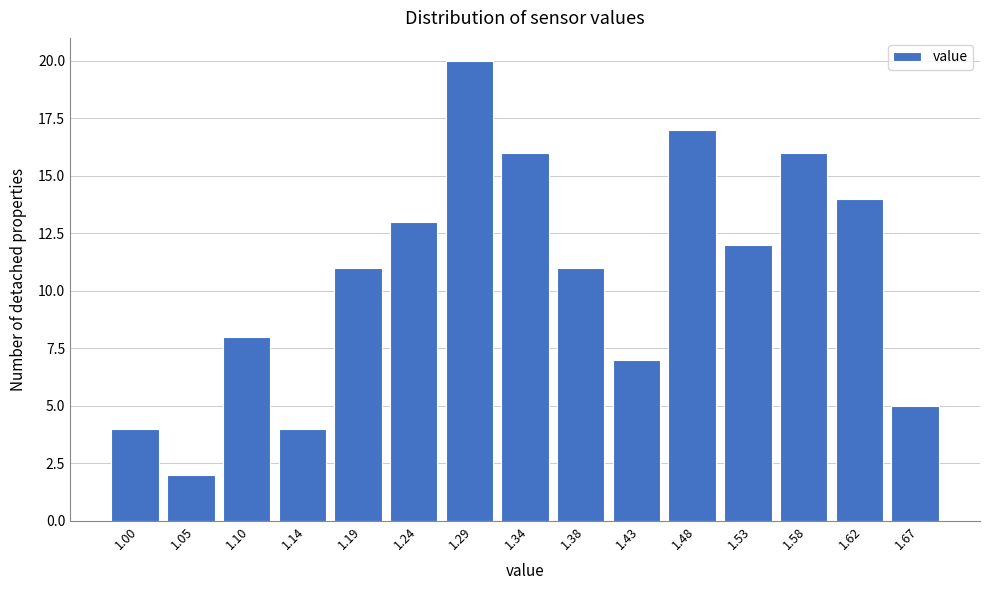

Reading right to left, transcribe all the data shown in this chart.

5	14	16	12	17	7	11	16	20	13	11	4	8	2	4